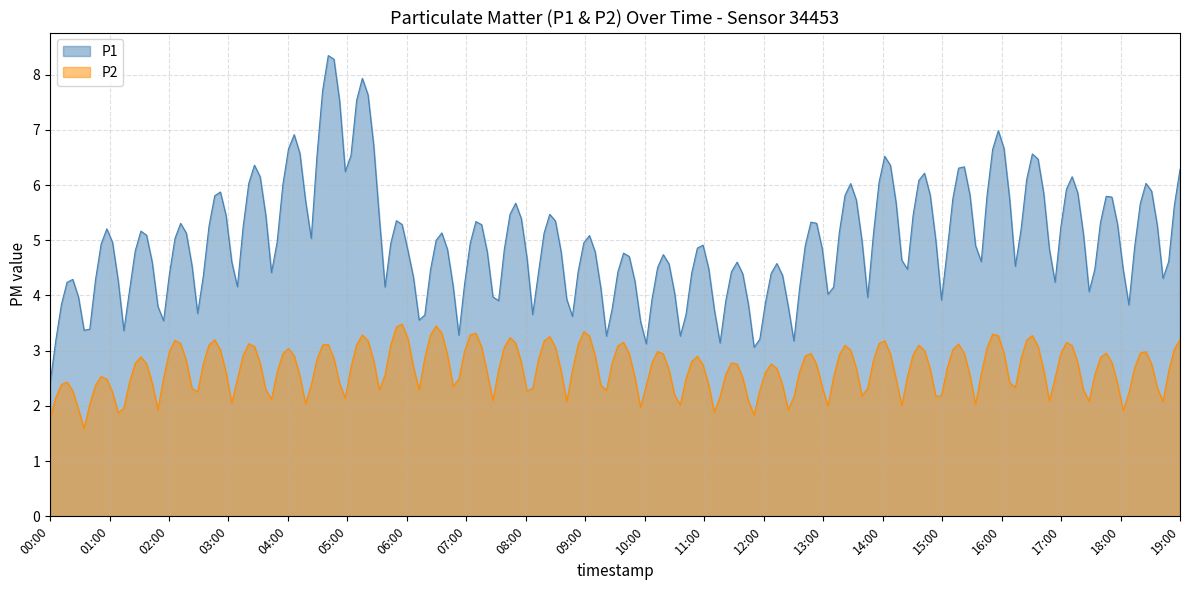

Rank the series by their maximum value, from lowest to highest.

P2, P1